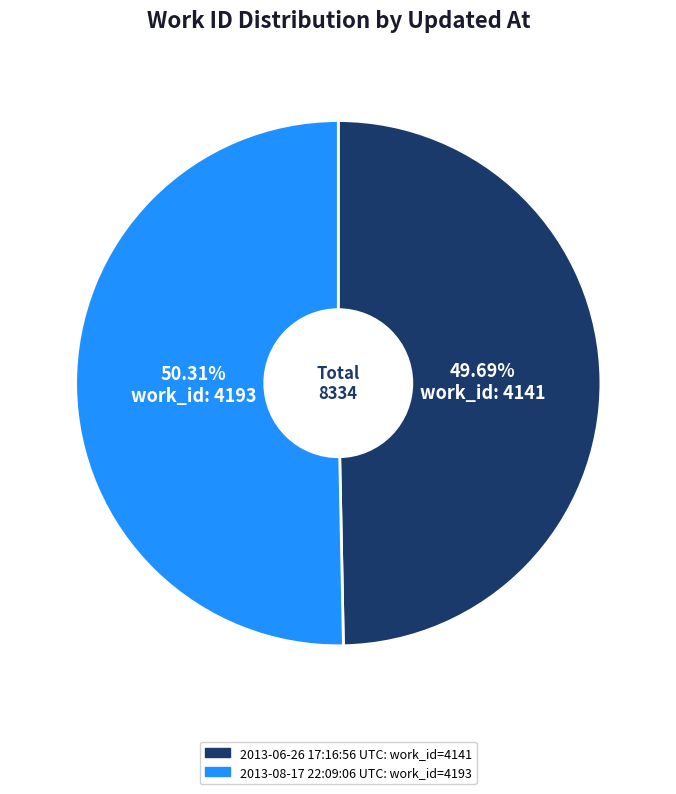

True or false: 2013-08-17 22:09:06 UTC accounts for 40% of the total.

False